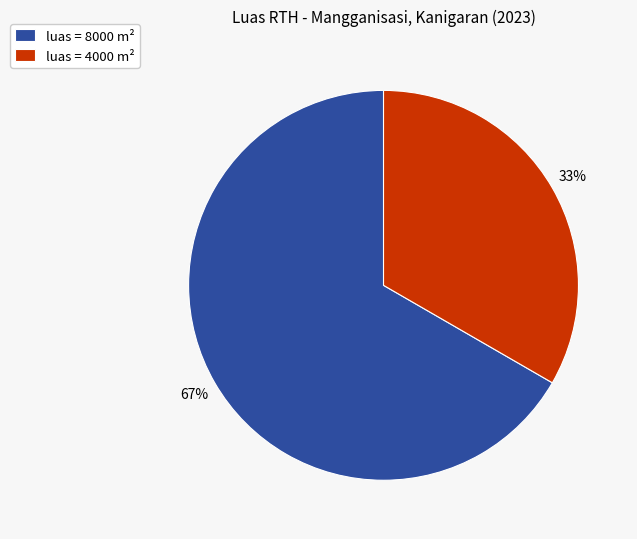

Between luas = 8000 m² and luas = 4000 m², which is larger?

luas = 8000 m²